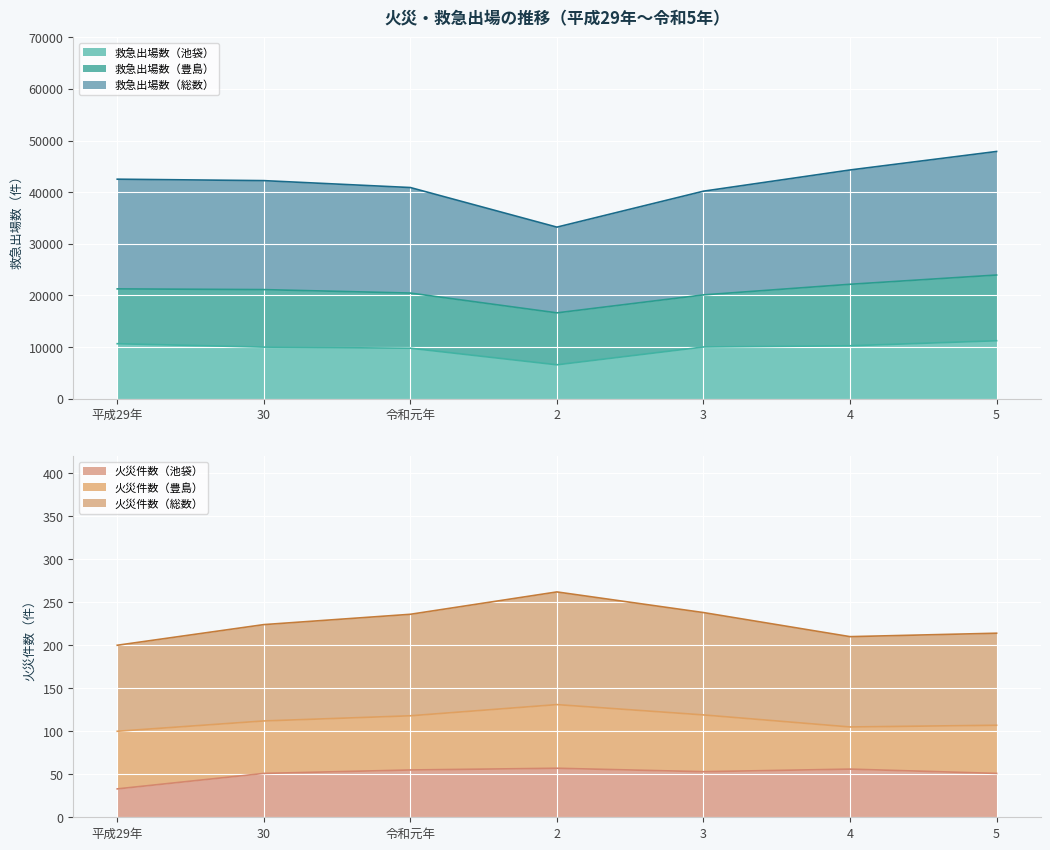

What is the lowest value of the 救急出場数（池袋） series?

6546